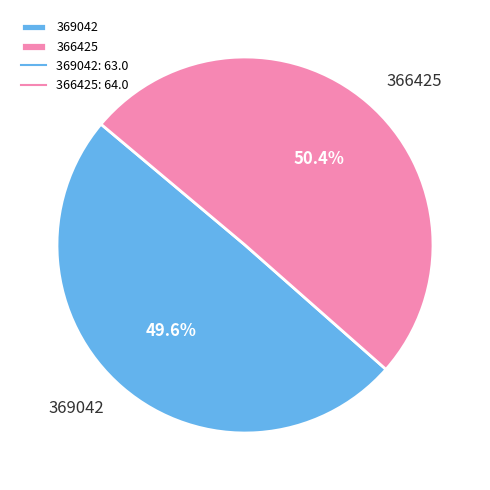

To the nearest percent, what portion does 369042 represent?

50%